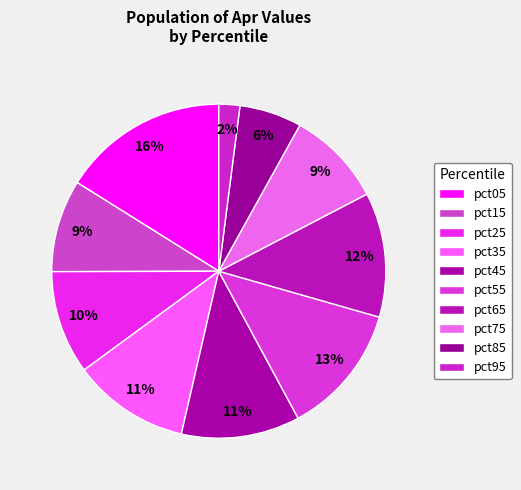

Which has a higher value, pct65 or pct35?

pct65